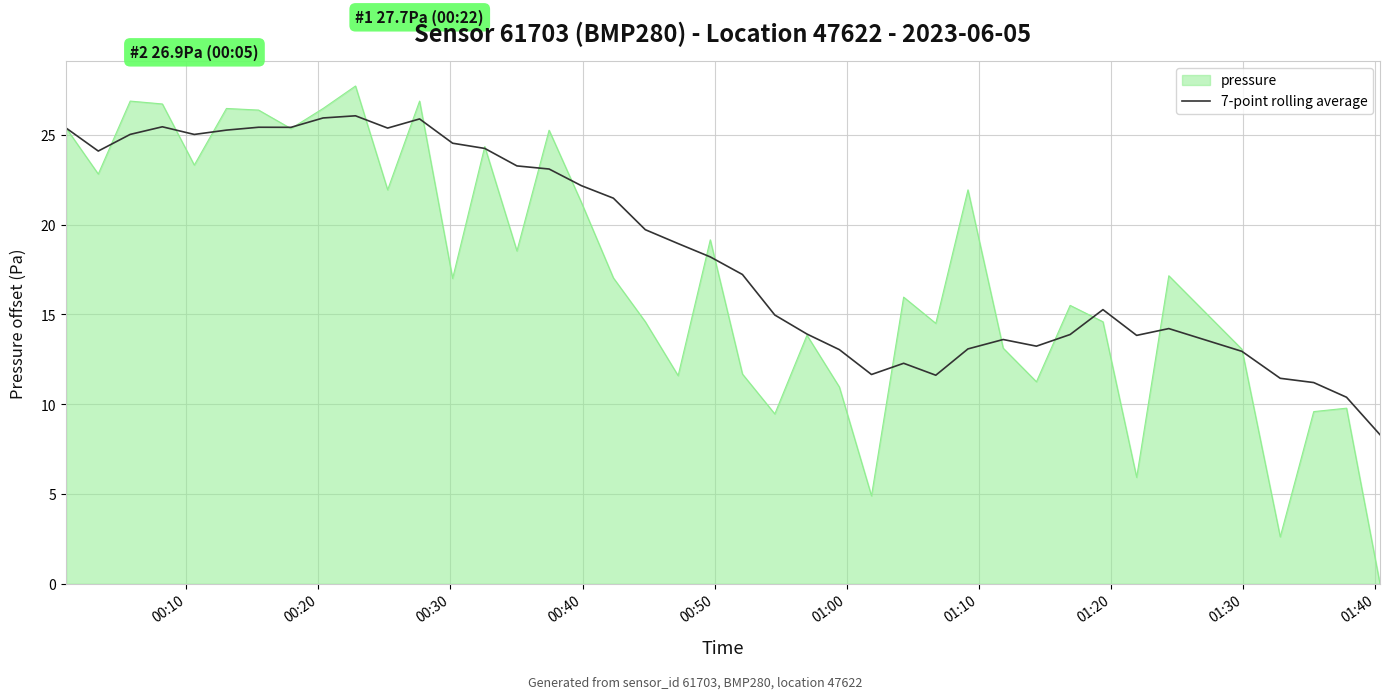

What is the highest value of the 7-point rolling average series?

26.1